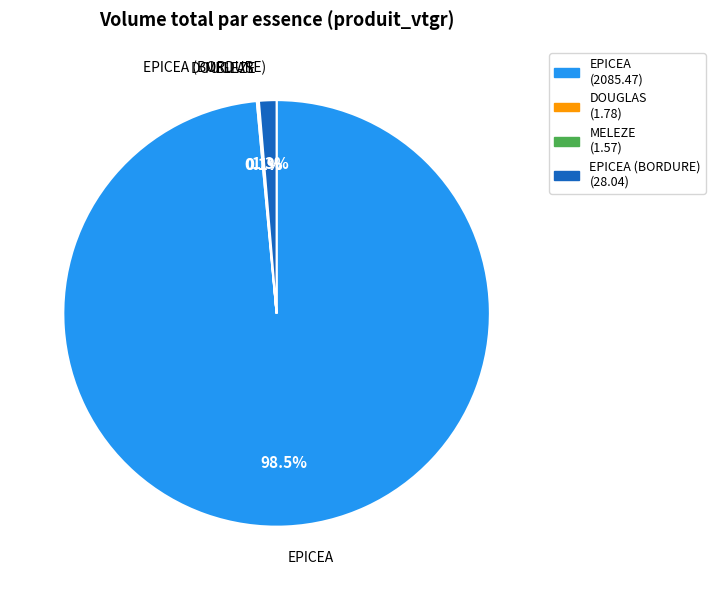

Is there any slice that represents more than half of the pie?

Yes